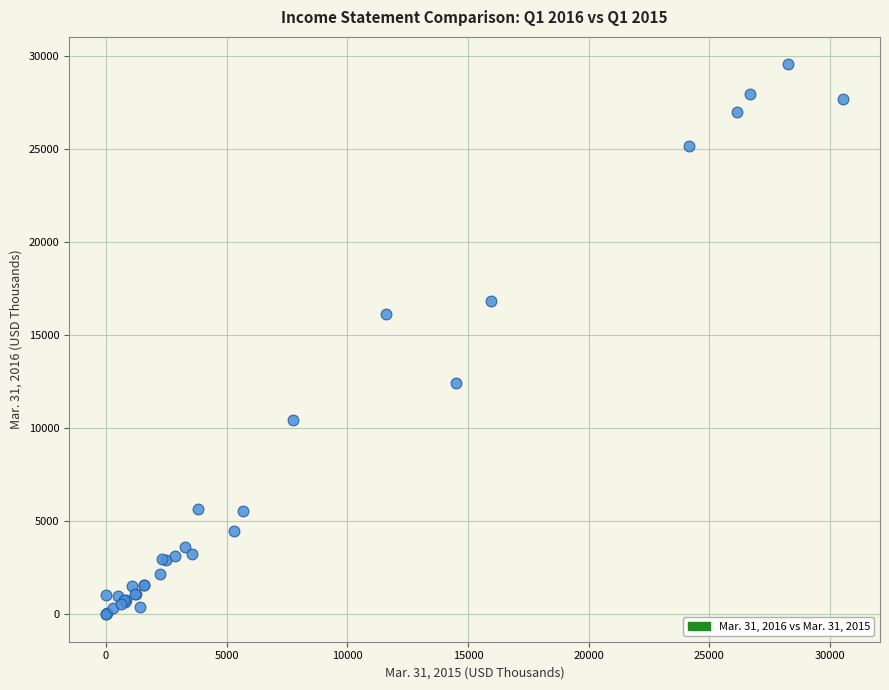

What Y value in the scatter plot is closest to 14768?

16100